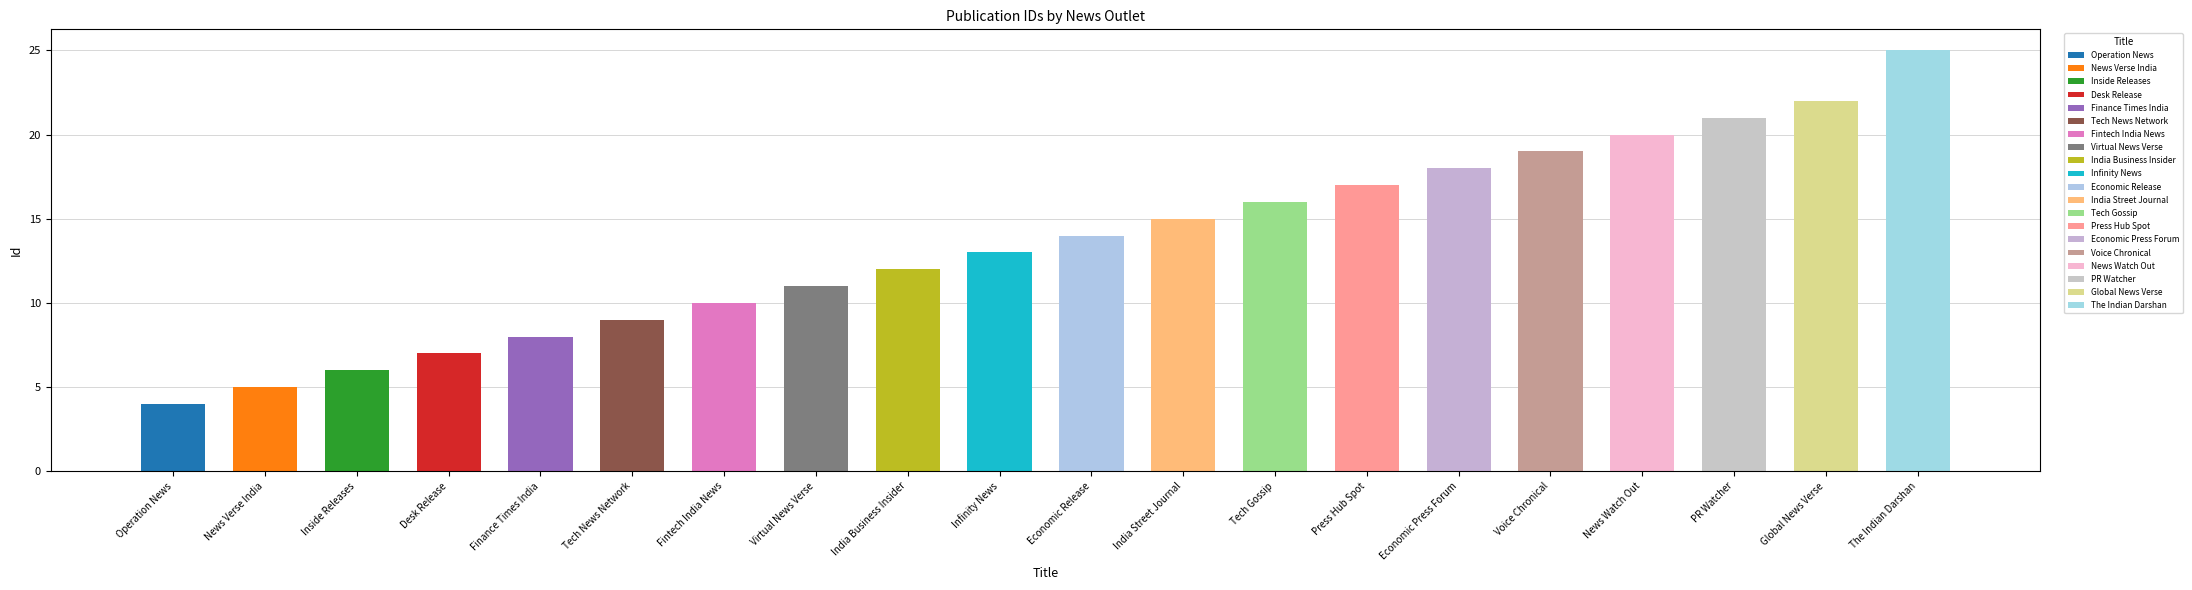

Between The Indian Darshan and Economic Release, which is larger?

The Indian Darshan